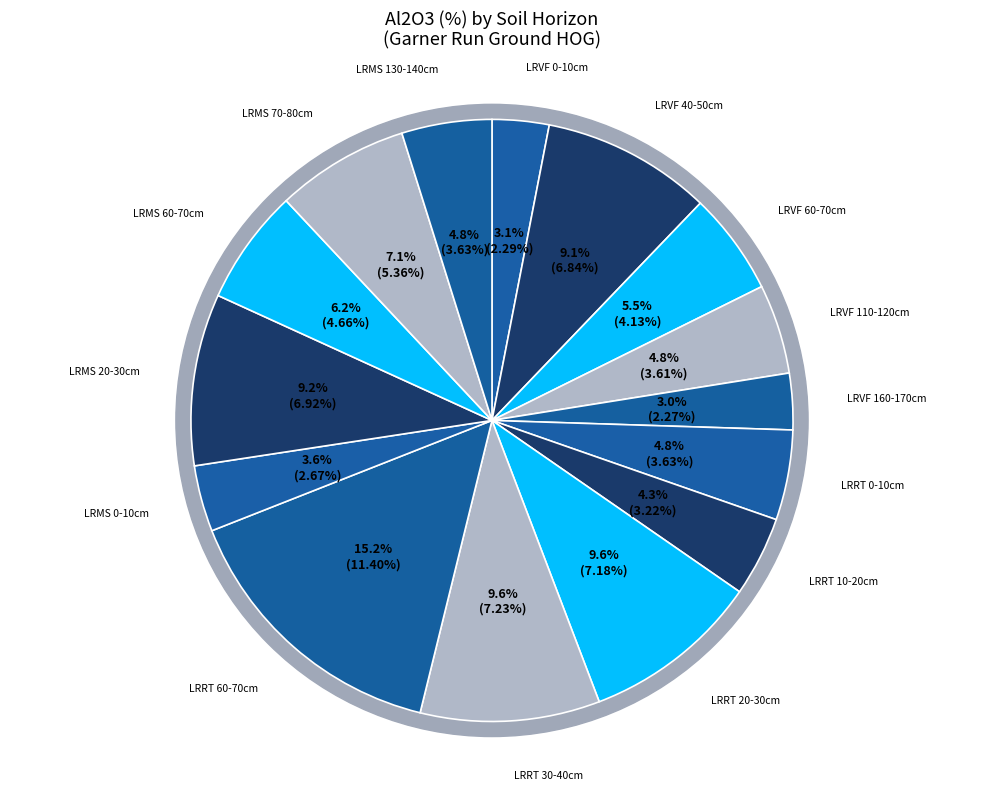

Which slice is the largest?

LRRT 60-70cm